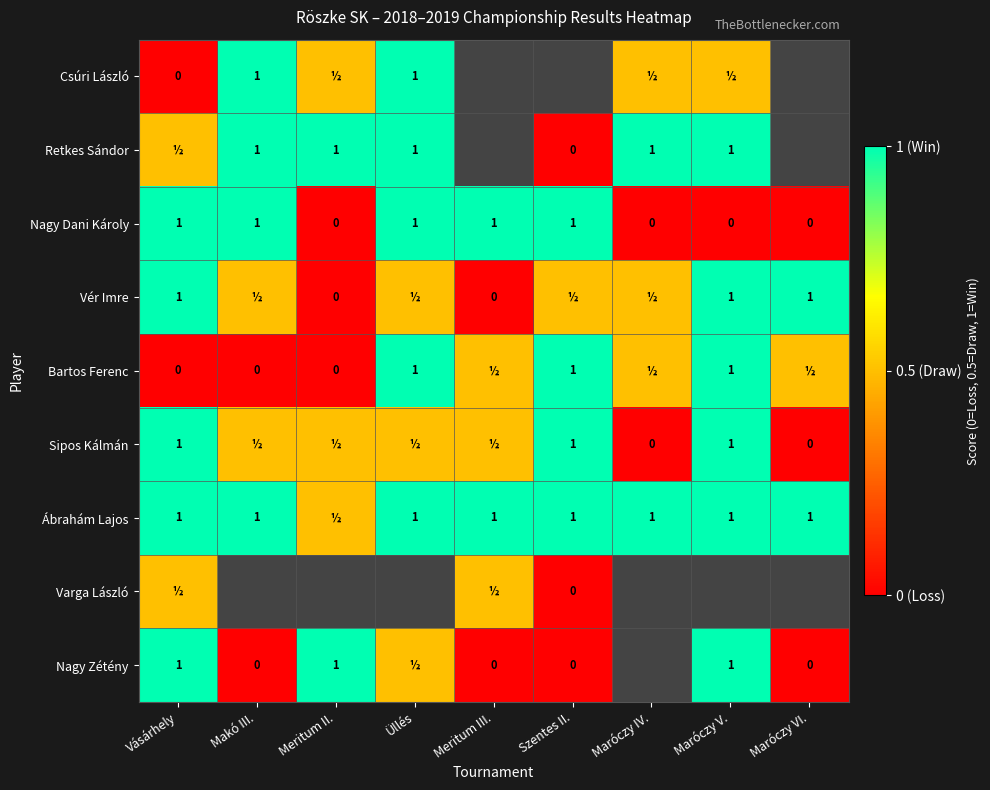

The value of Csúri László at Üllés is 0.2. True or false?

False